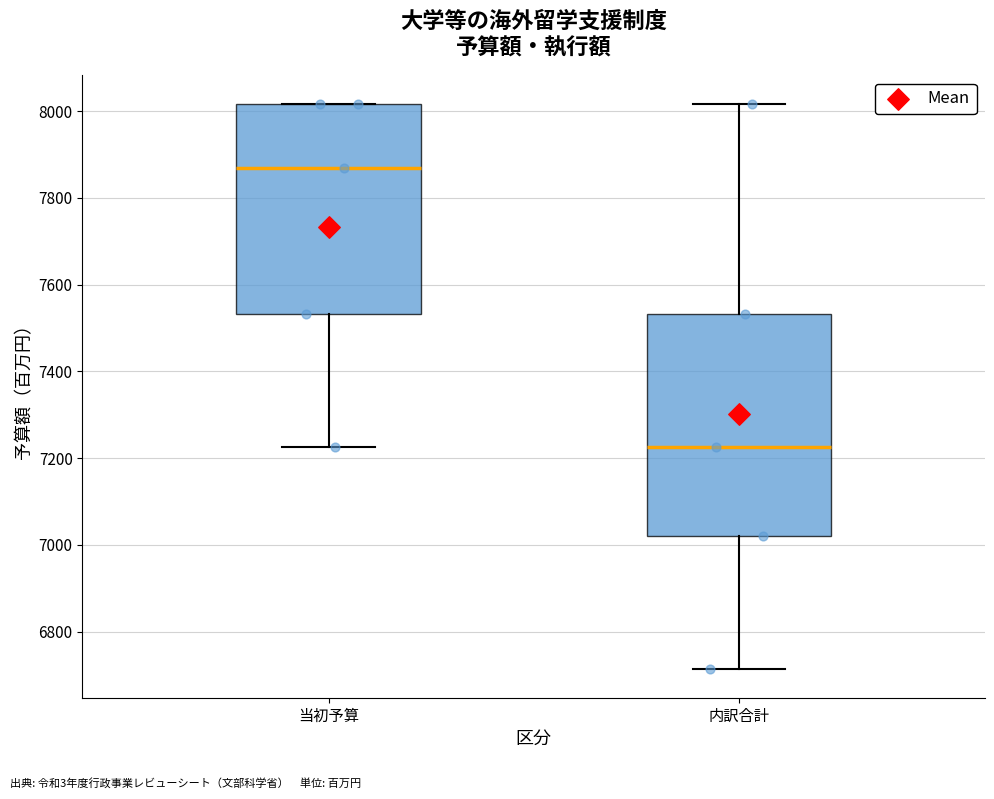

Comparing the boxes themselves (not the whiskers), which one is the tallest?

内訳合計